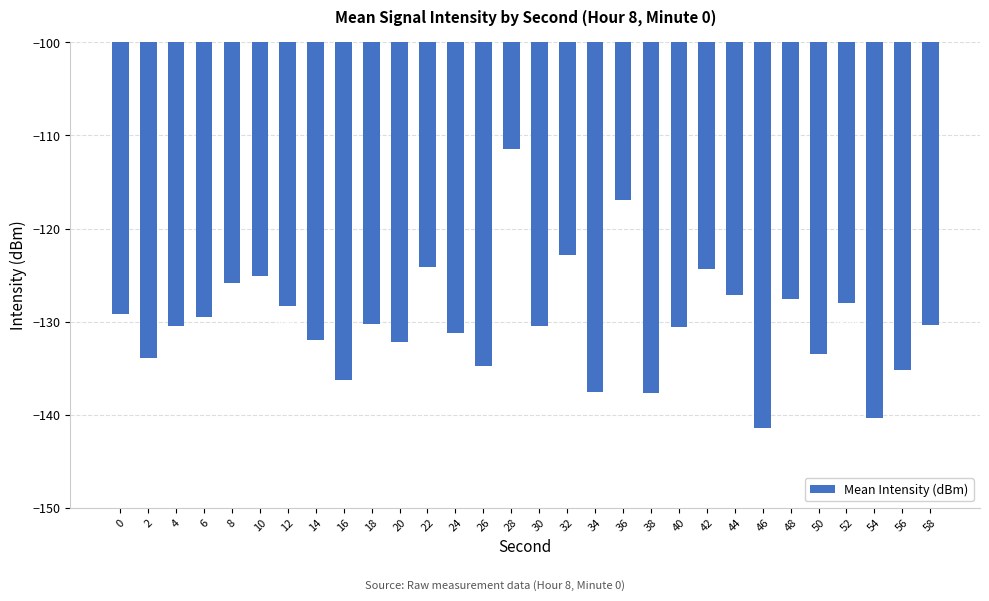

How many data points does each series have?

30